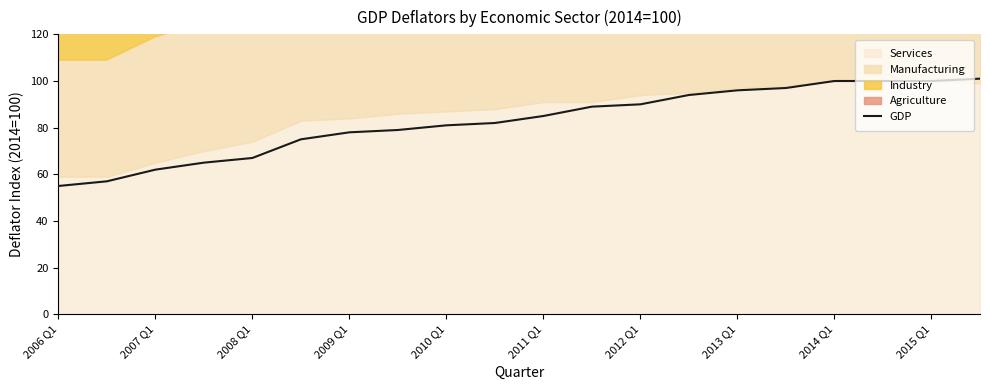

What is the sum of all values?

1653